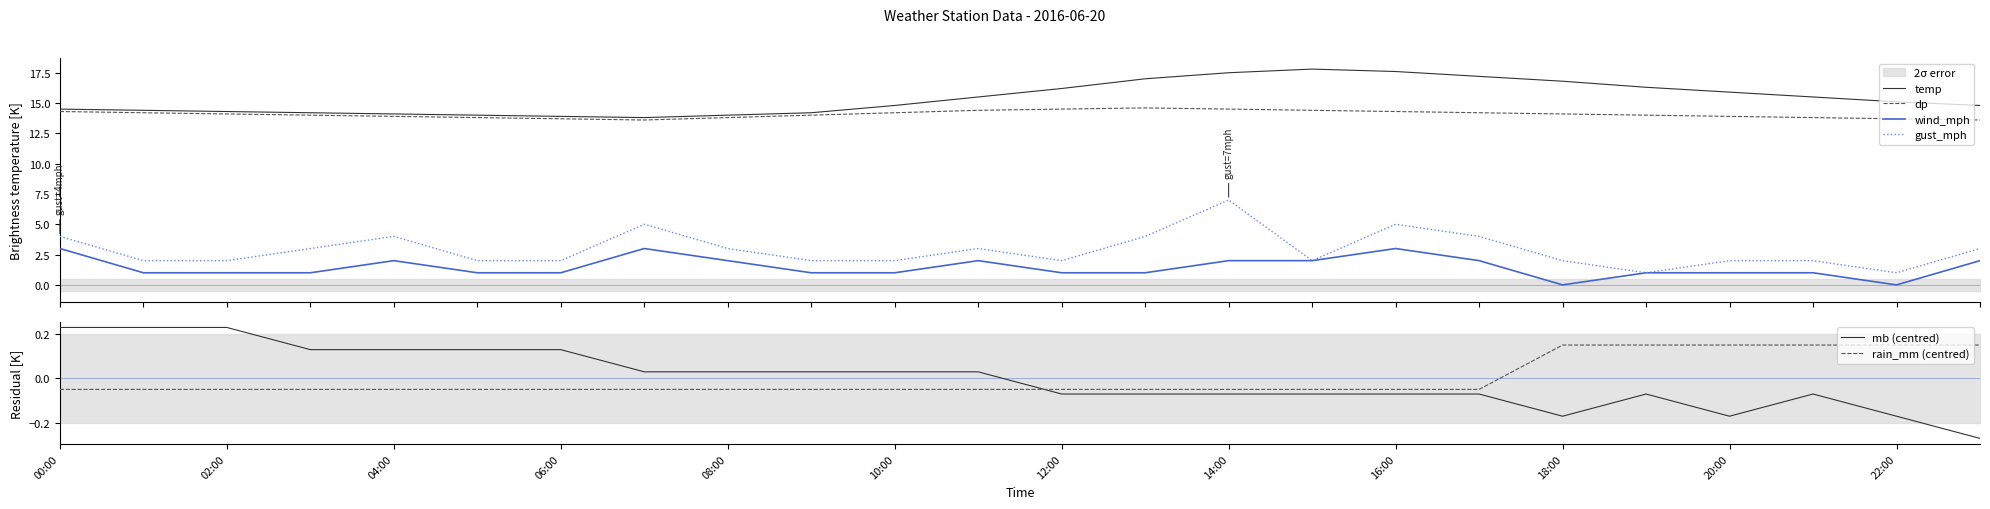

True or false: dp and gust_mph intersect in this chart.

False